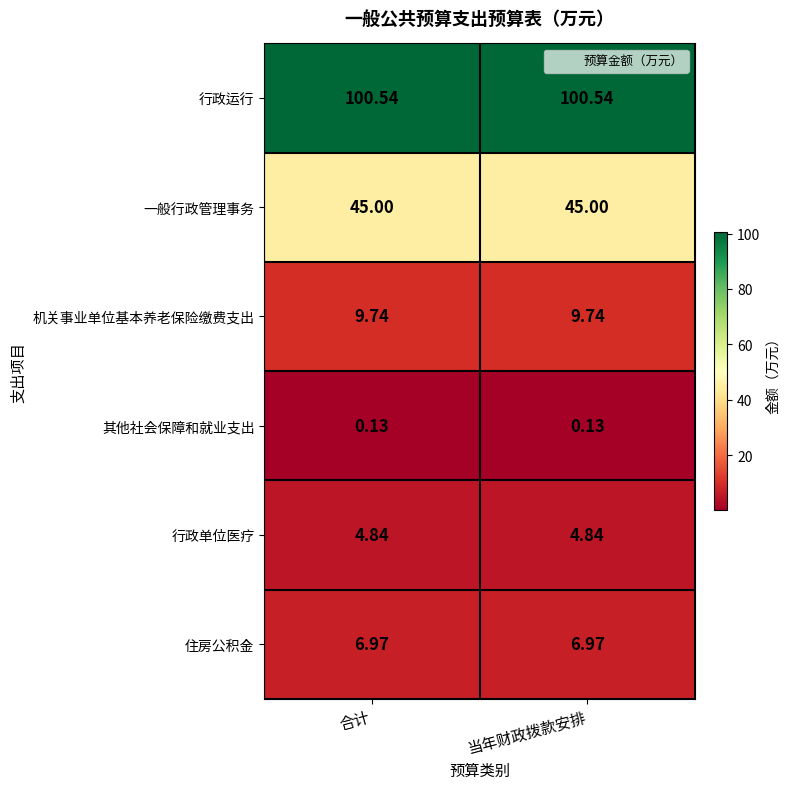

At how many categories does at least one series exceed 92?

2